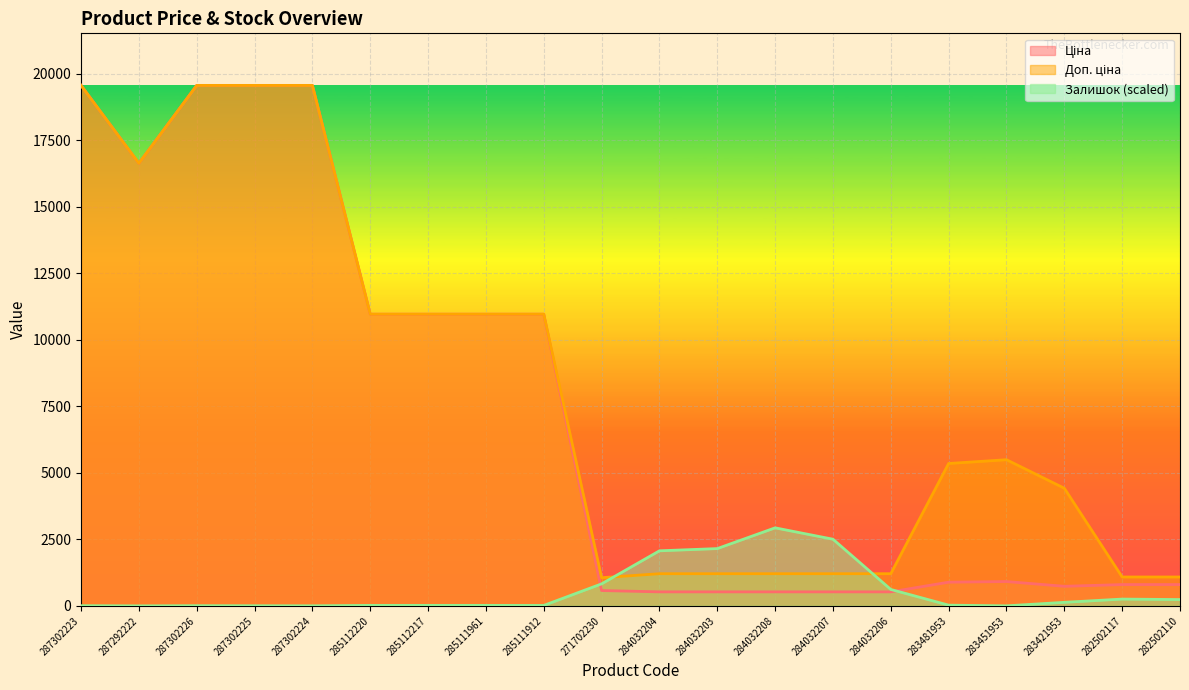

Which series changed the most between 284032207 and 283451953?

Доп. ціна